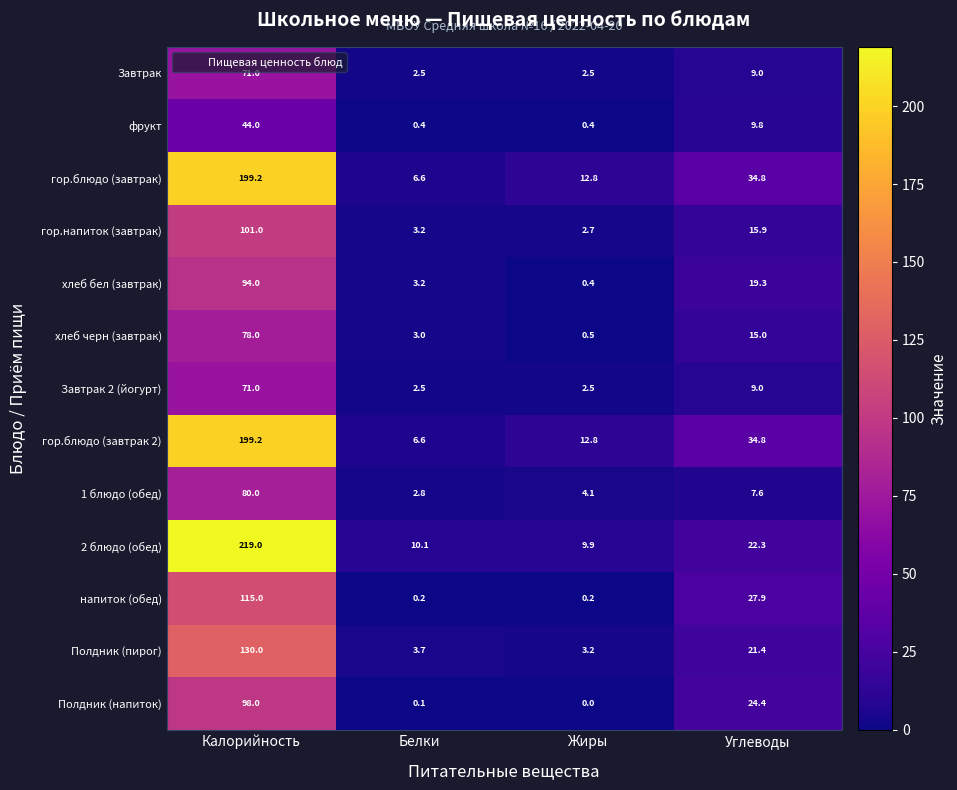

Which series changed the most between Калорийность and Белки?

2 блюдо (обед)